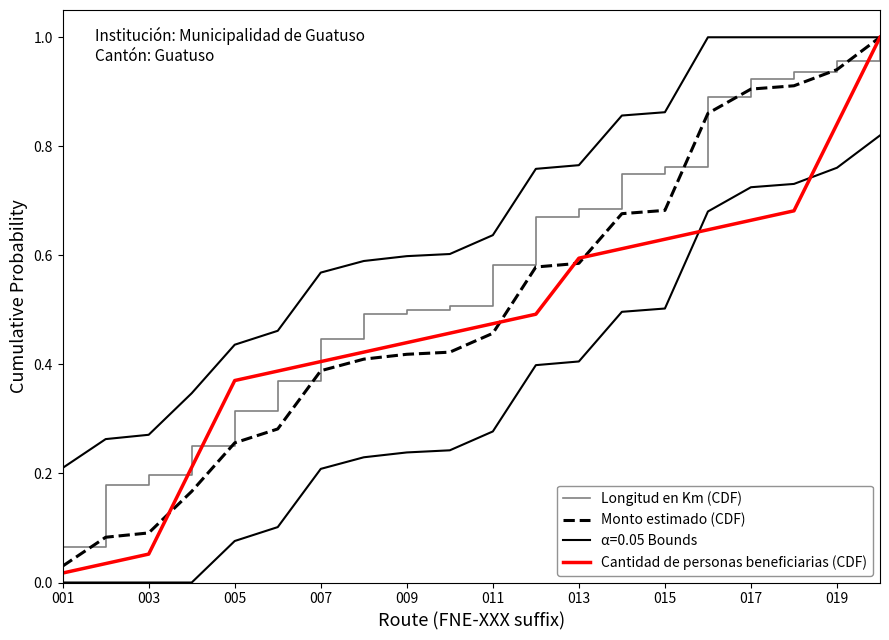

True or false: Longitud en Km (CDF) and Cantidad de personas beneficiarias (CDF) intersect in this chart.

True